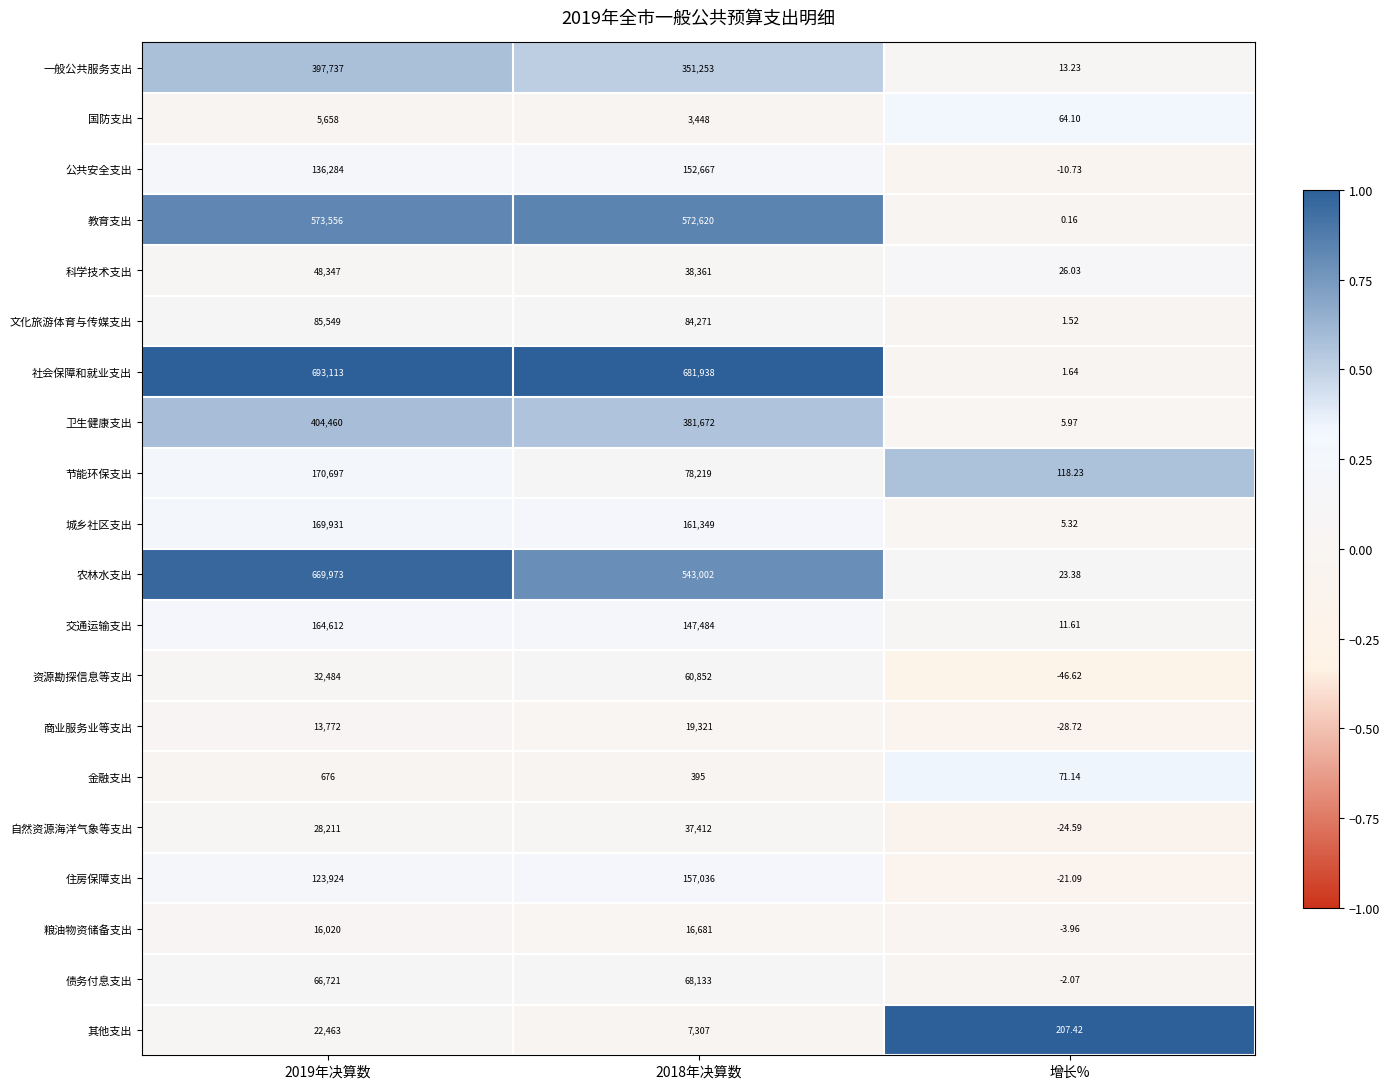

At which category is the sum across all series the highest?

2019年决算数